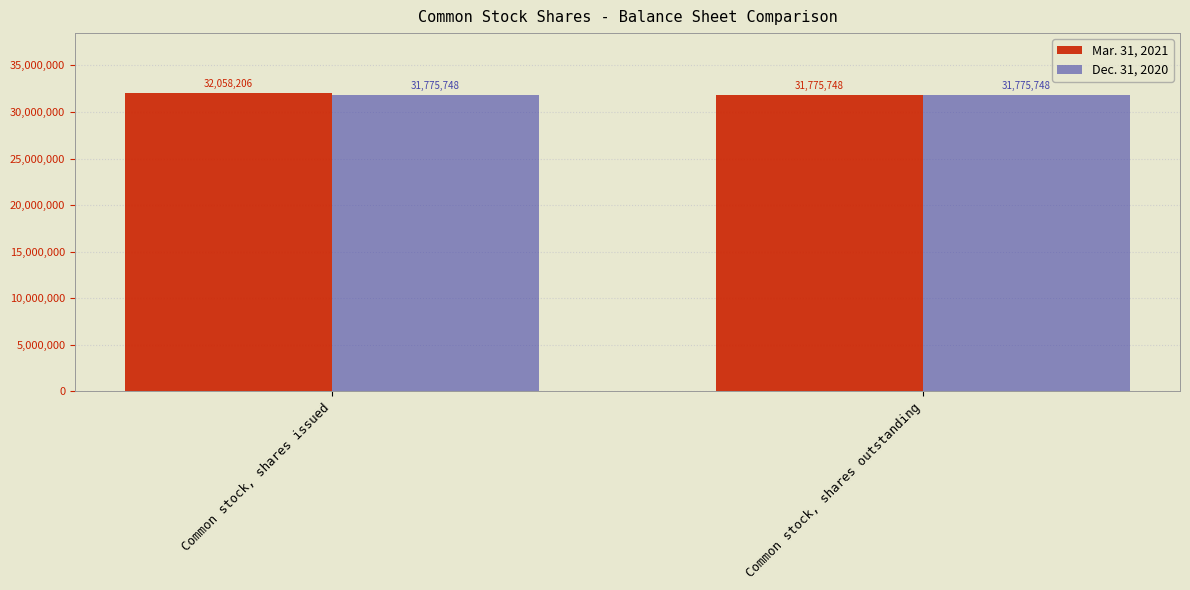

What is the total value across all series at Common stock, shares issued?

63833954